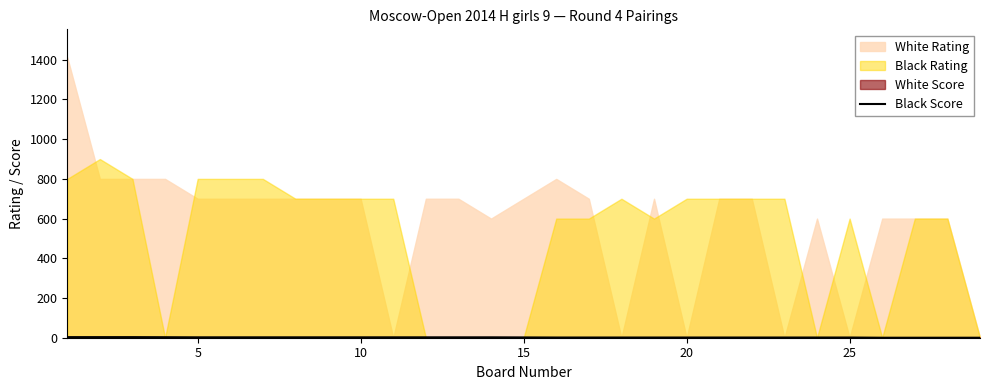

At which label is the value closest to 1?

15